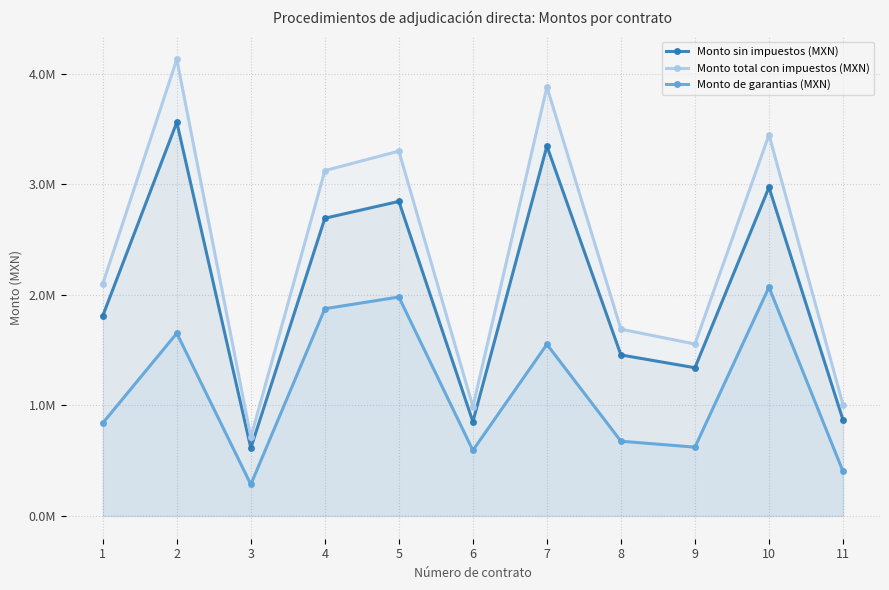

Reading left to right, extract all data points from this chart.

Monto sin impuestos (MXN): 1=1811495.0	2=3562970.8	3=613430.3	4=2694127.9	5=2846417.6	6=852306.7	7=3347264.0	8=1456748.7	9=1340995.7	10=2973791.3	11=868281.1
Monto total con impuestos (MXN): 1=2101334.2	2=4133046.1	3=711579.1	4=3125188.4	5=3301844.5	6=988675.8	7=3882826.2	8=1689828.5	9=1555555.0	10=3449597.9	11=1007206.0
Monto de garantias (MXN): 1=840533.7	2=1653218.4	3=284631.7	4=1875113.0	5=1981106.7	6=593205.5	7=1553130.5	8=675931.4	9=622222.0	10=2069758.8	11=402882.4